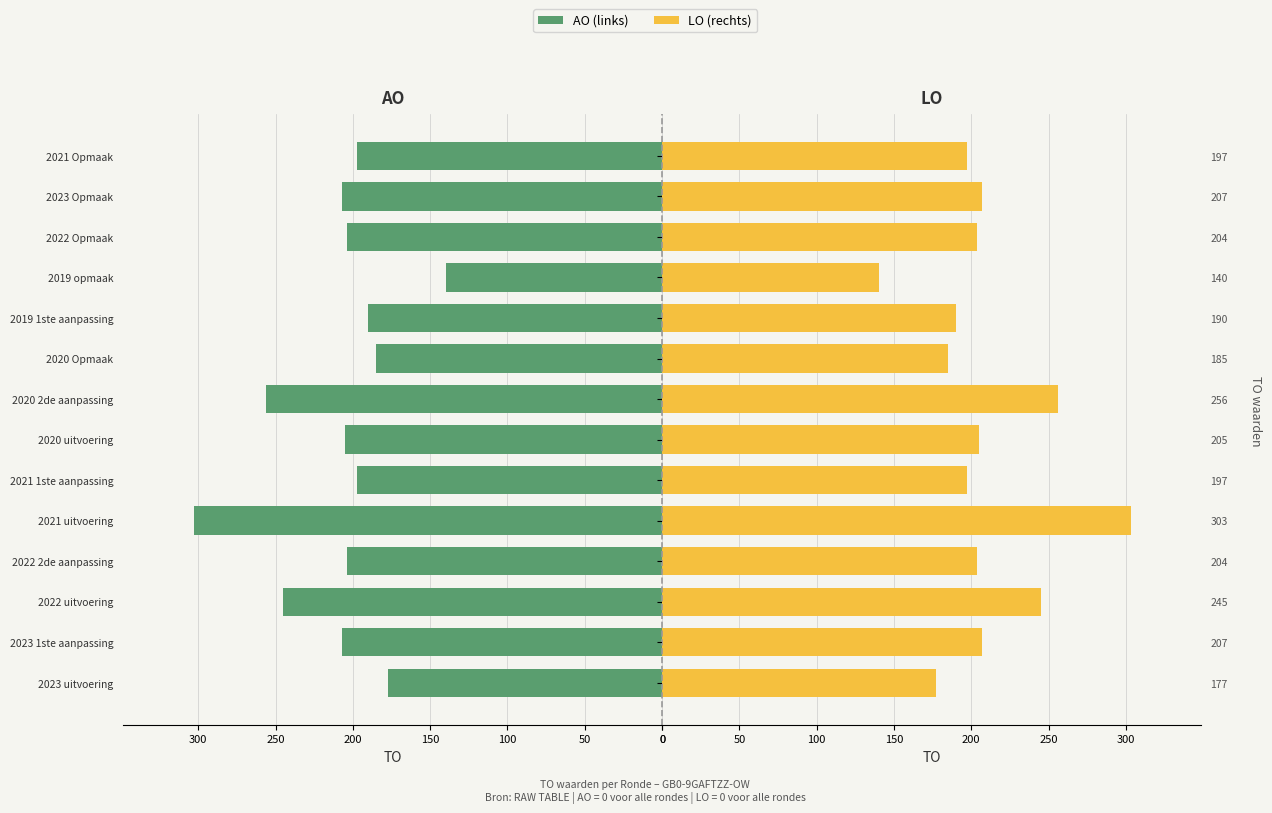

Count the number of data series in this chart.

2